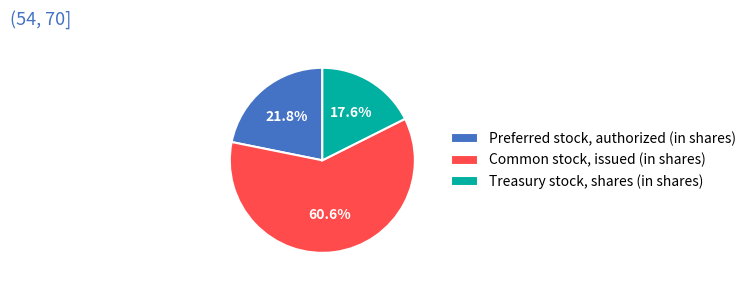

Count the number of slices in the pie.

3